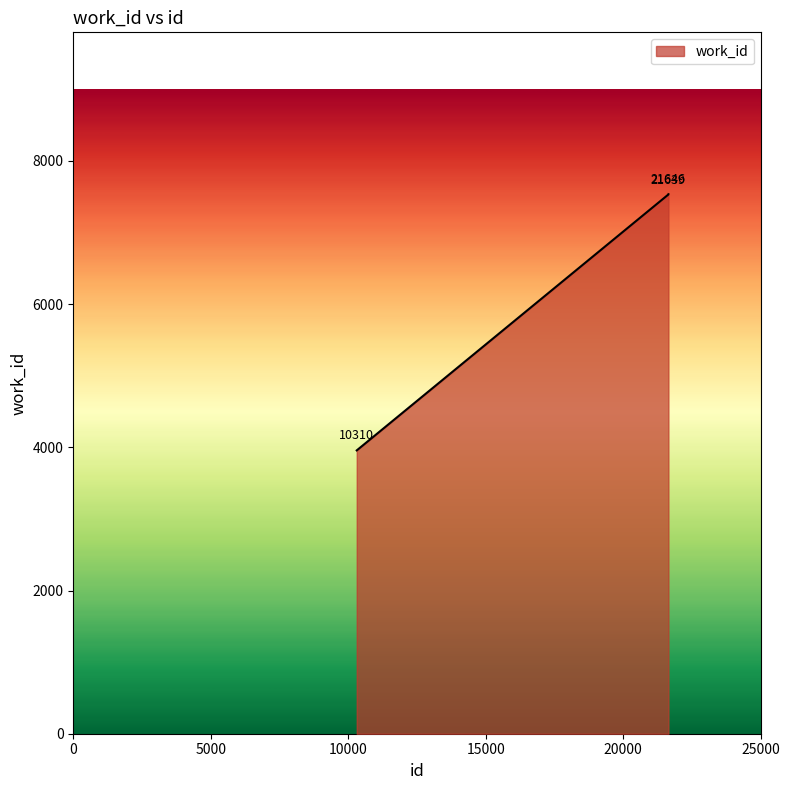

What is the greatest value displayed?

7535